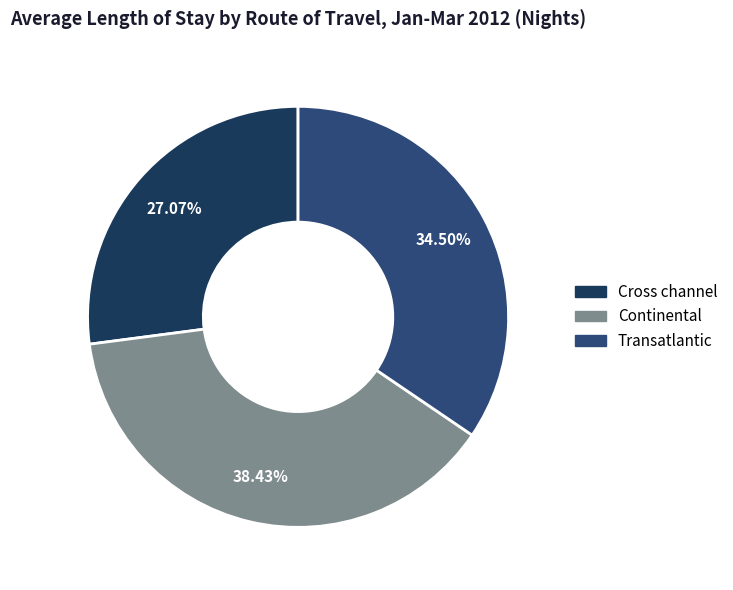

Count the number of slices in the pie.

3